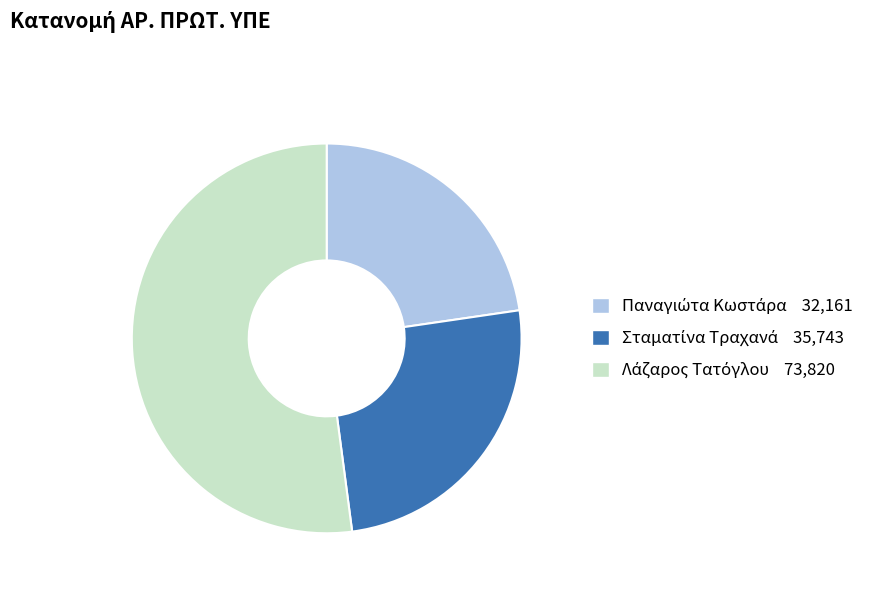

Is there a majority slice in this chart?

Yes